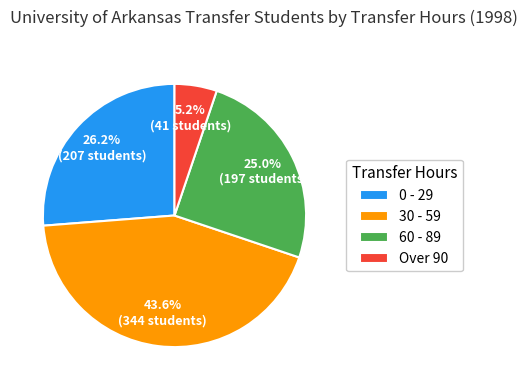

Count the number of slices in the pie.

4